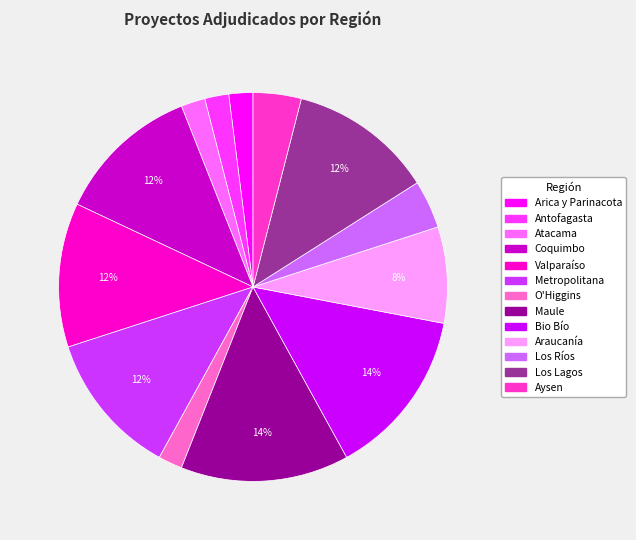

To the nearest percent, what is the difference between the largest and smallest slice percentages?

12%